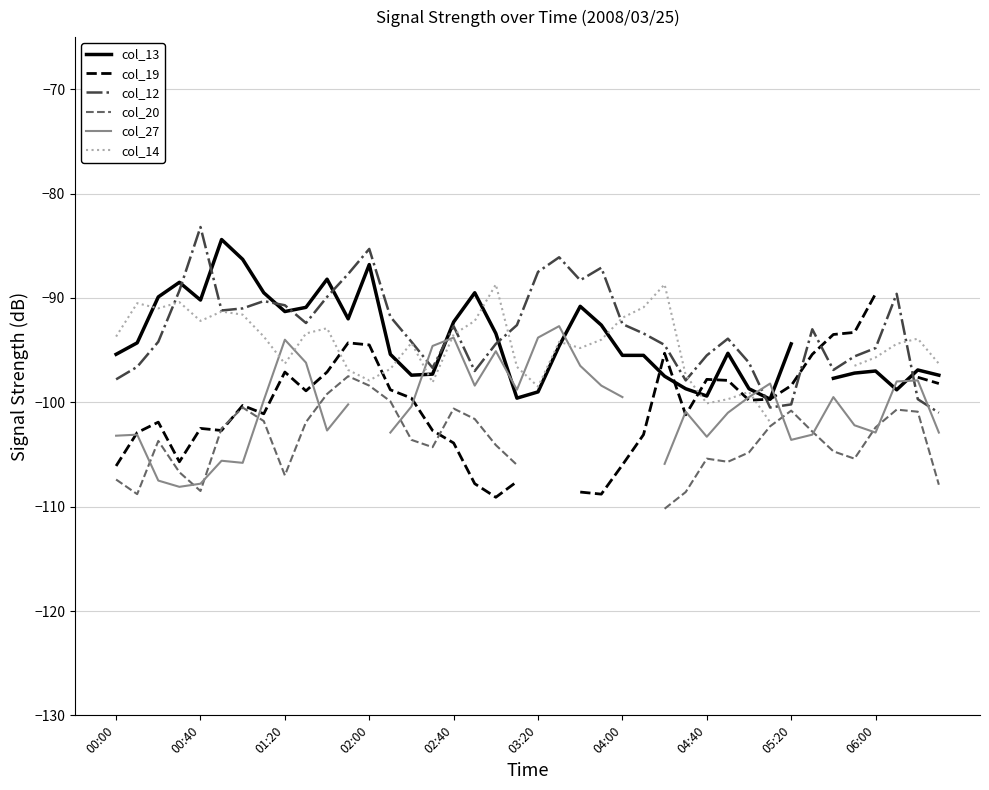

How many lines are shown in the chart?

6